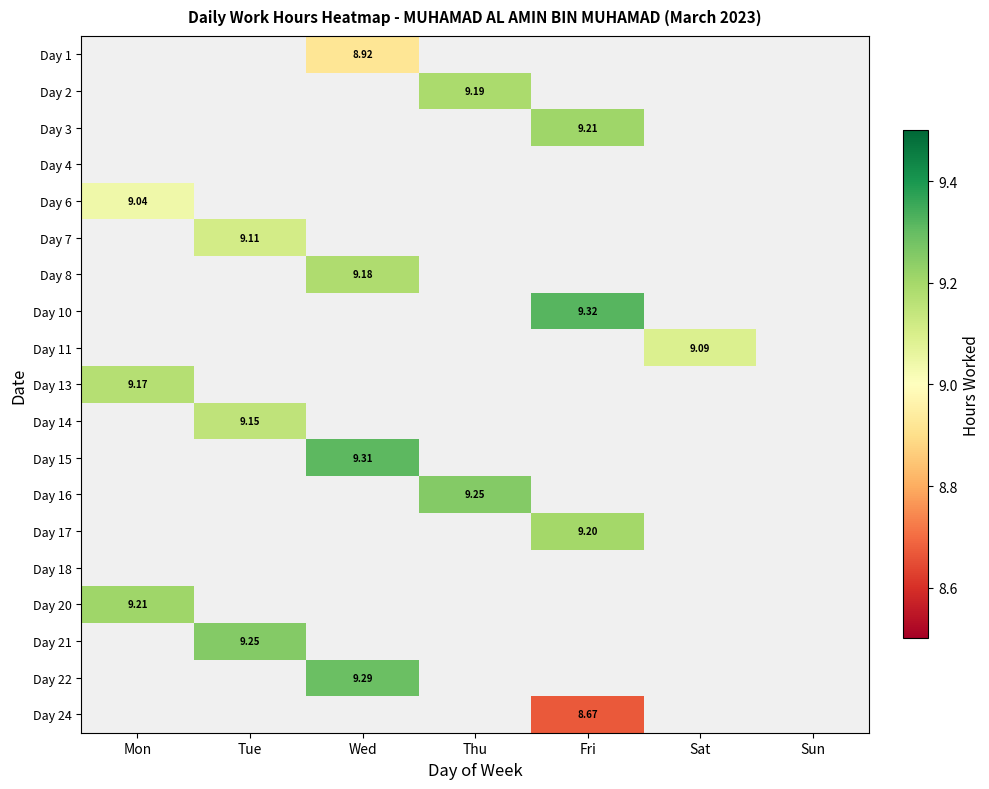

True or false: Day 18 has a value of 0.0 at Wed.

True